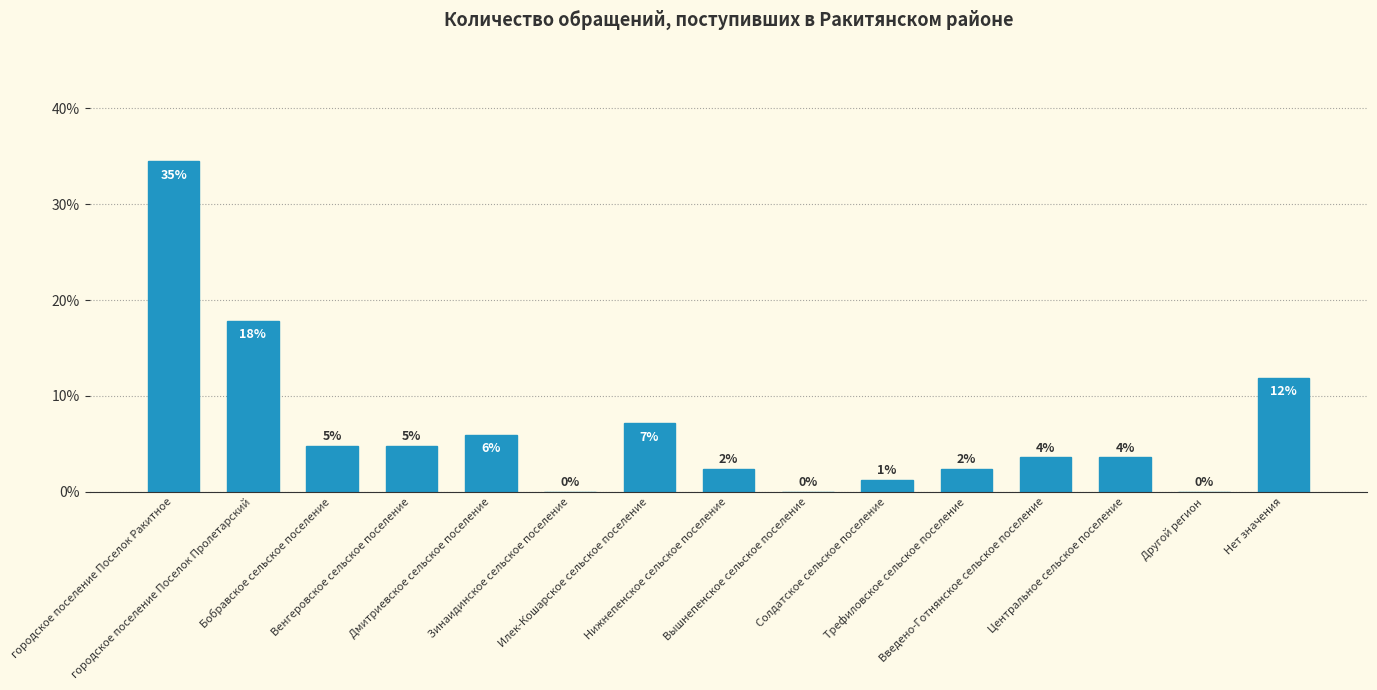

What is the sum of the values at Другой регион and городское поселение Поселок Ракитное?

34.5